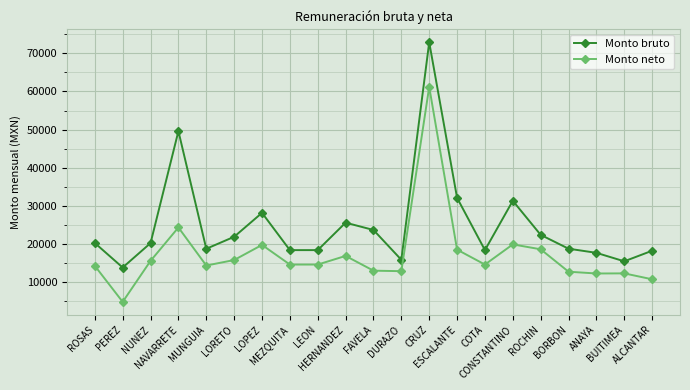

What is the sum of the Monto neto values at PEREZ and BUITIMEA?

17164.1